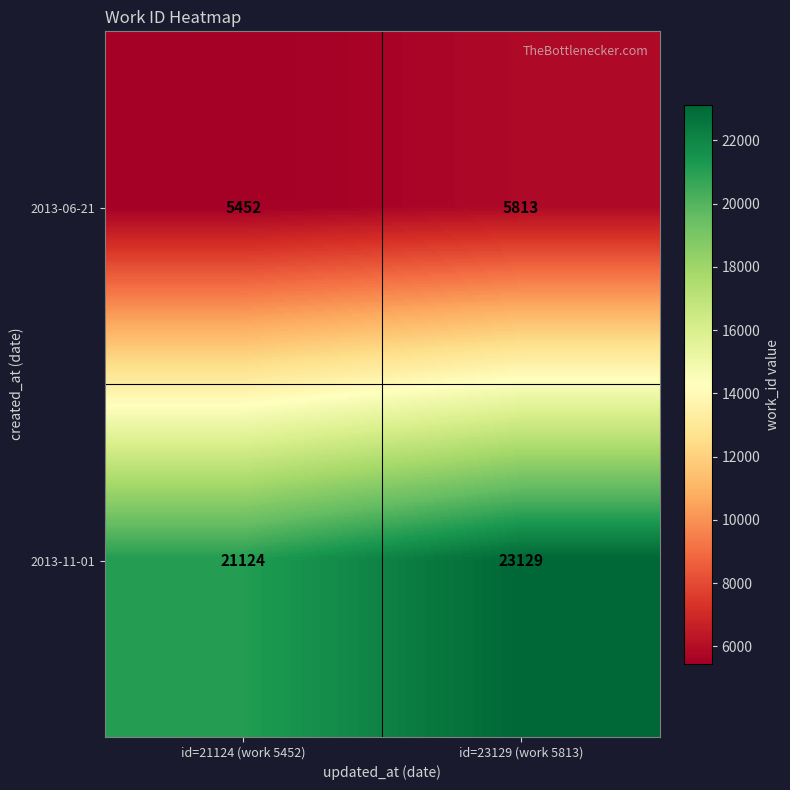

Reading left to right, list all the values displayed in this chart.

2013-06-21: 5452	5813
2013-11-01: 21124	23129